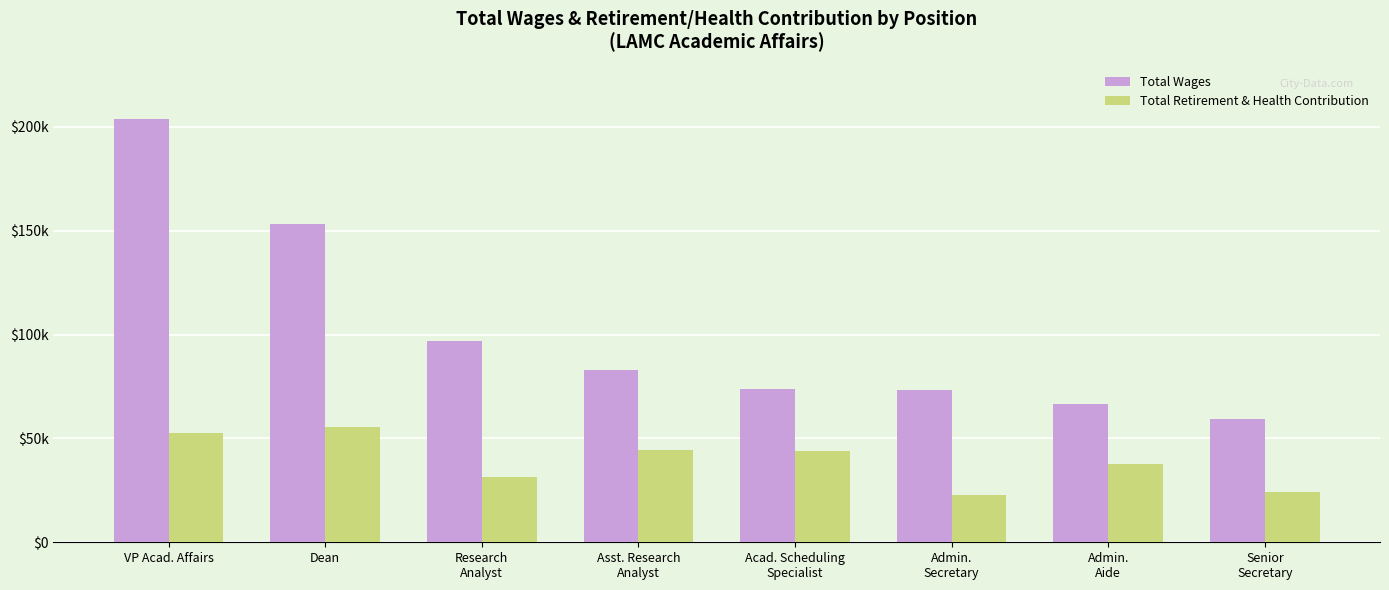

Rank the categories by Total Wages value from lowest to highest.

Senior
Secretary, Admin.
Aide, Admin.
Secretary, Acad. Scheduling
Specialist, Asst. Research
Analyst, Research
Analyst, Dean, VP Acad. Affairs